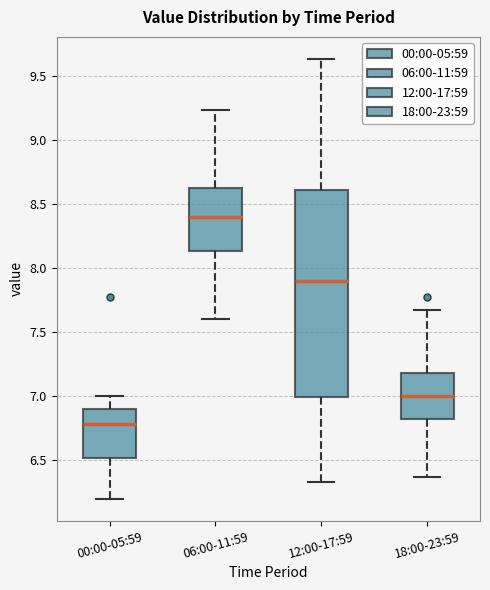

Where does the lower whisker of the box for 12:00-17:59 end on the y-axis? The values are not printed on the chart, so give them approximately, as read against the axis.

6.35